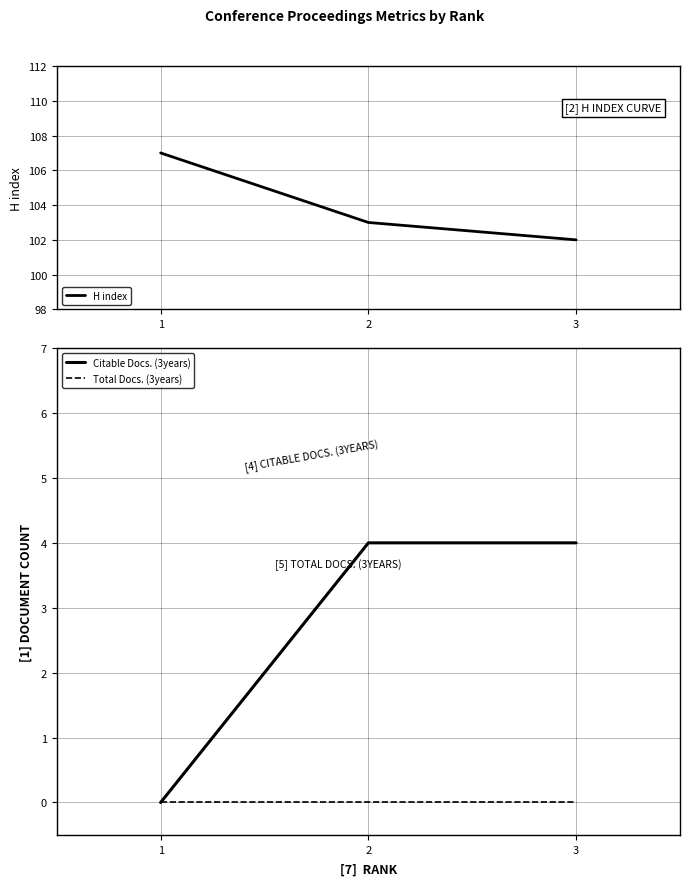

What is the total value across all series at 1?

107